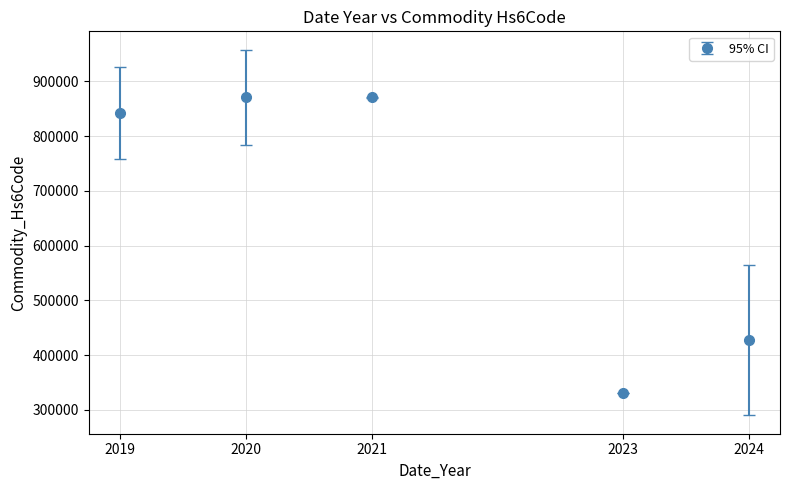

What is the difference between the maximum and second lowest values?

443915.7